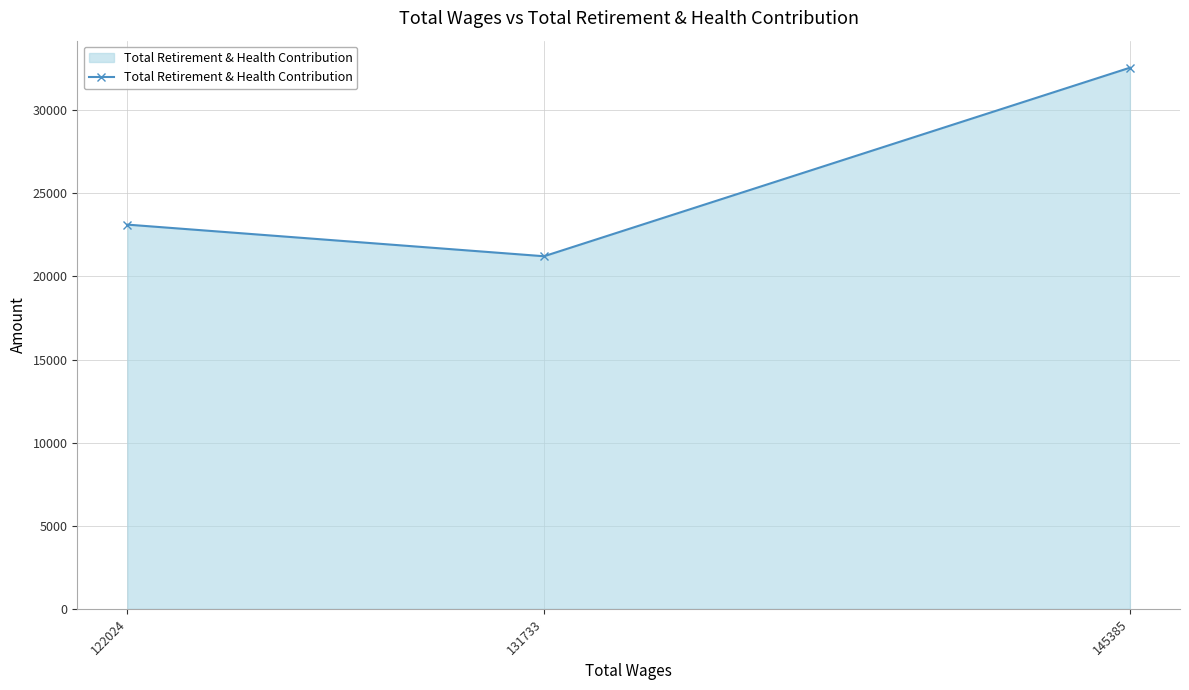

Where is the data nearest to the value 26886?

122024